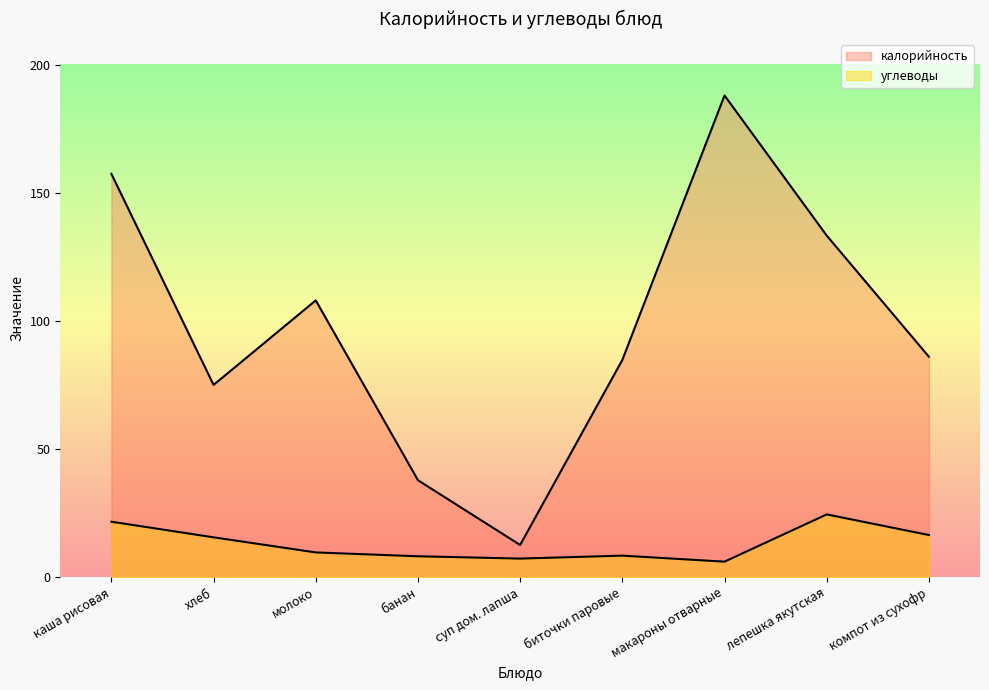

What is the label of the 5th point from the left?

суп дом. лапша